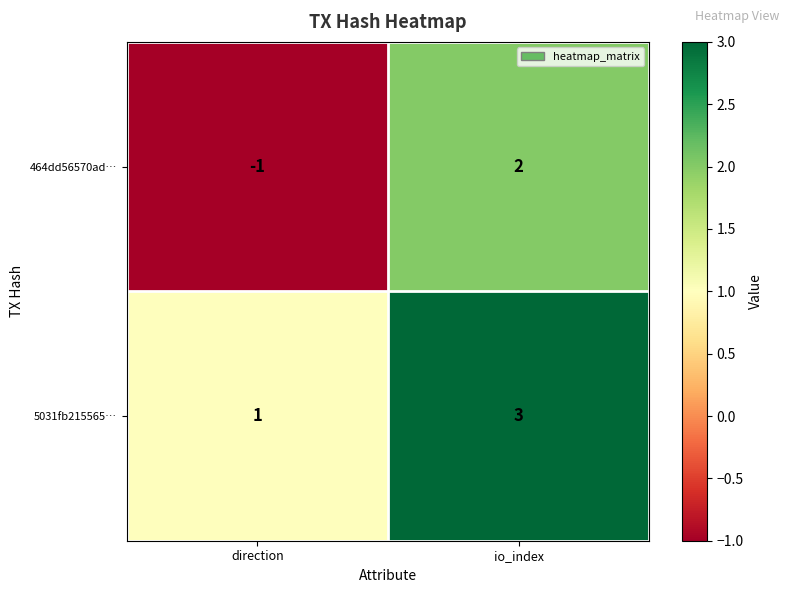

What is the smallest value displayed?

-1